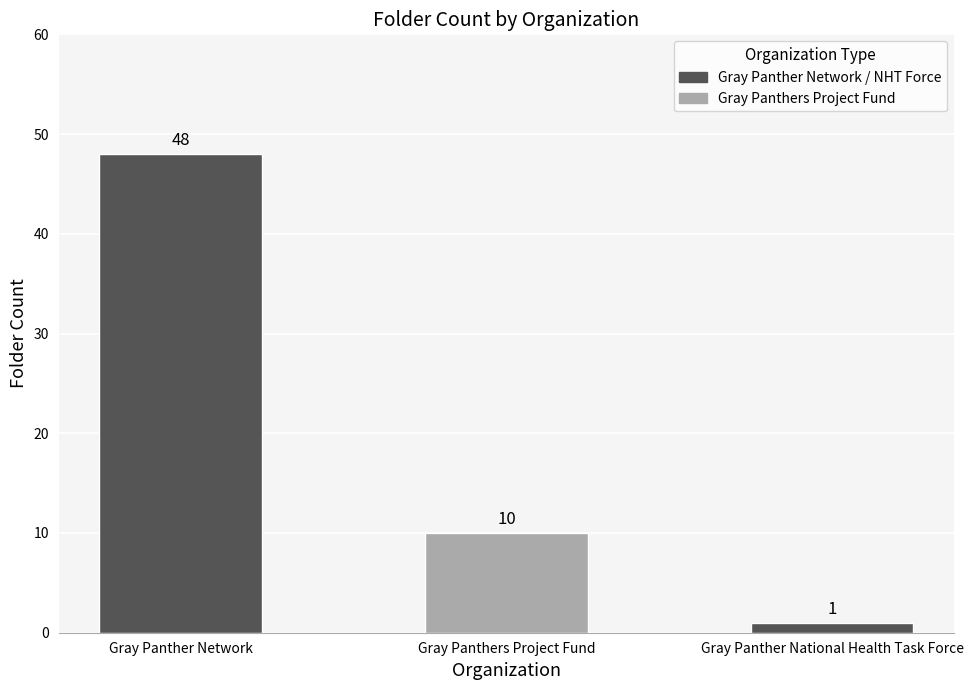

Count the number of categories in the chart.

3